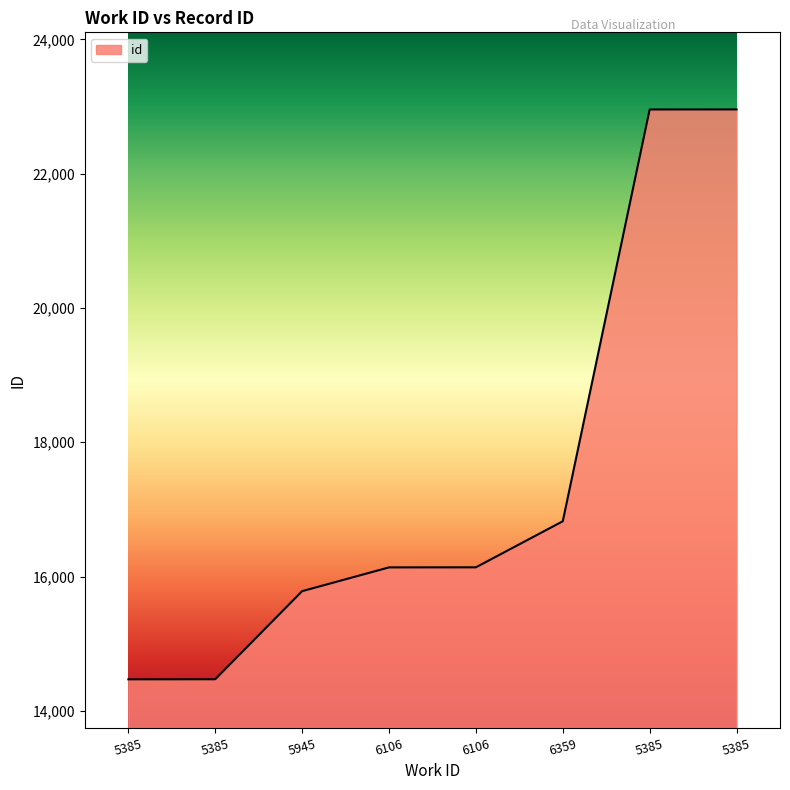

What is the average value?

17467